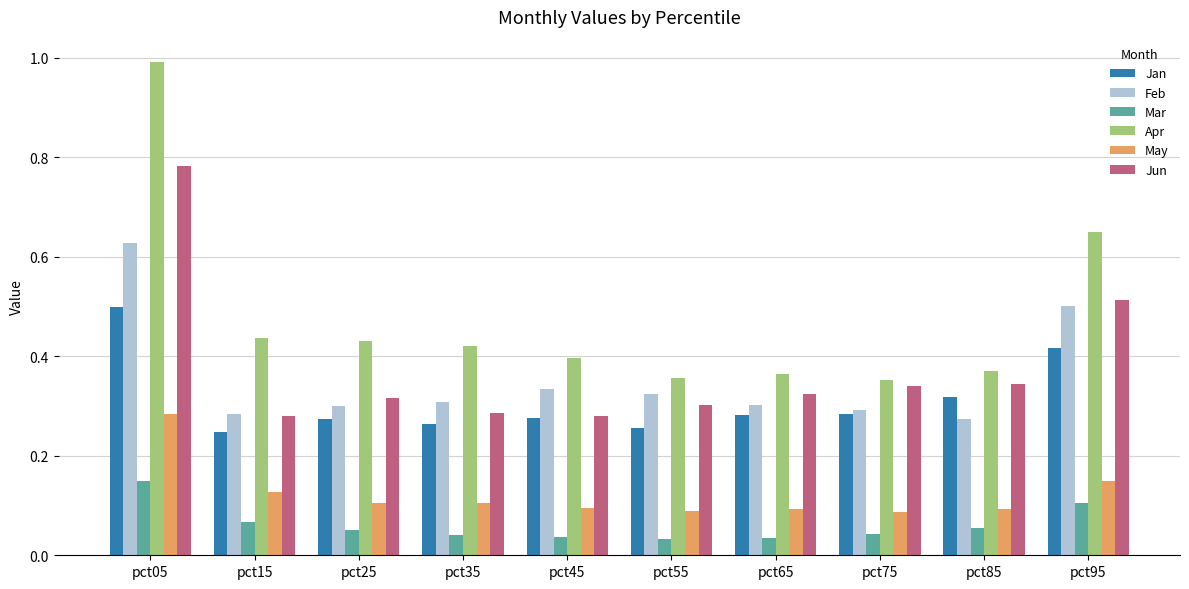

At which category is the sum across all series the highest?

pct05